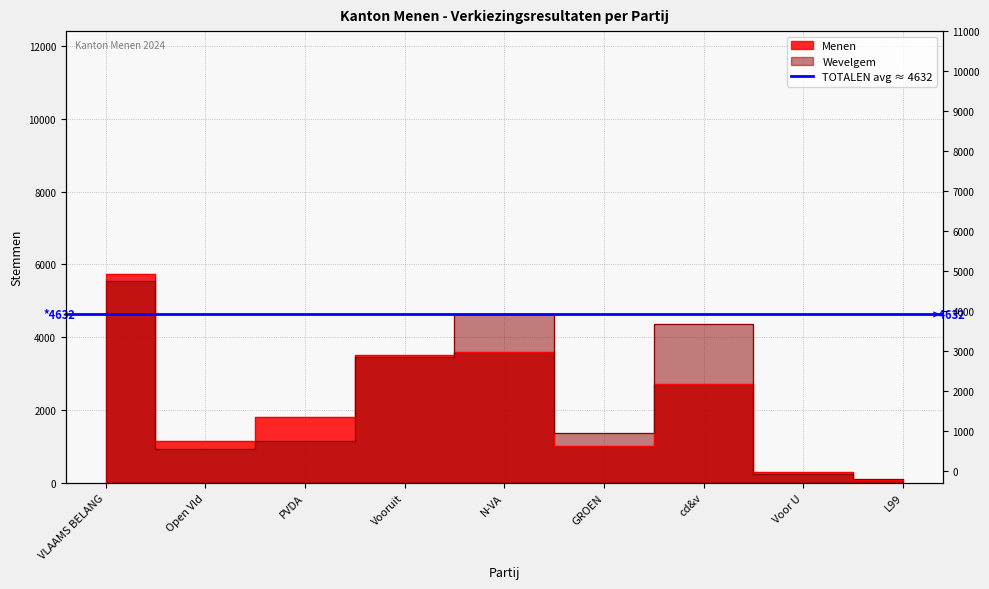

Rank the categories by Menen value from highest to lowest.

VLAAMS BELANG, N-VA, Vooruit, cd&v, PVDA, Open Vld, GROEN, Voor U, L99